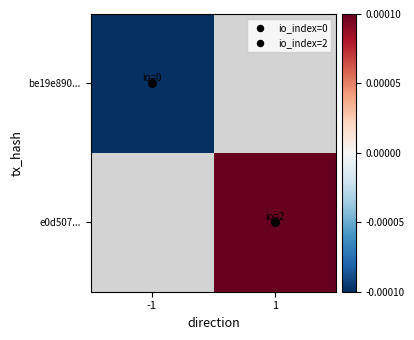

Rank the categories by be19e890... value from lowest to highest.

-1, 1